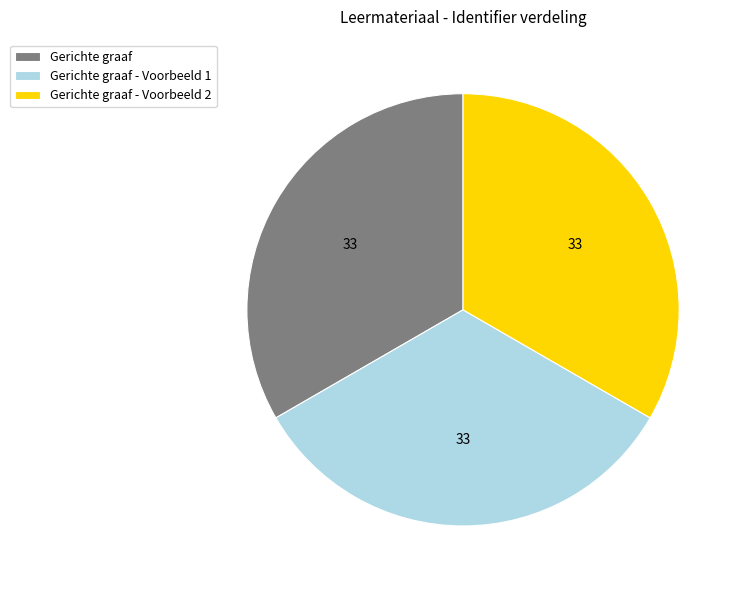

What is the ratio of the value at Gerichte graaf - Voorbeeld 2 to the value at Gerichte graaf - Voorbeeld 1?

1.0